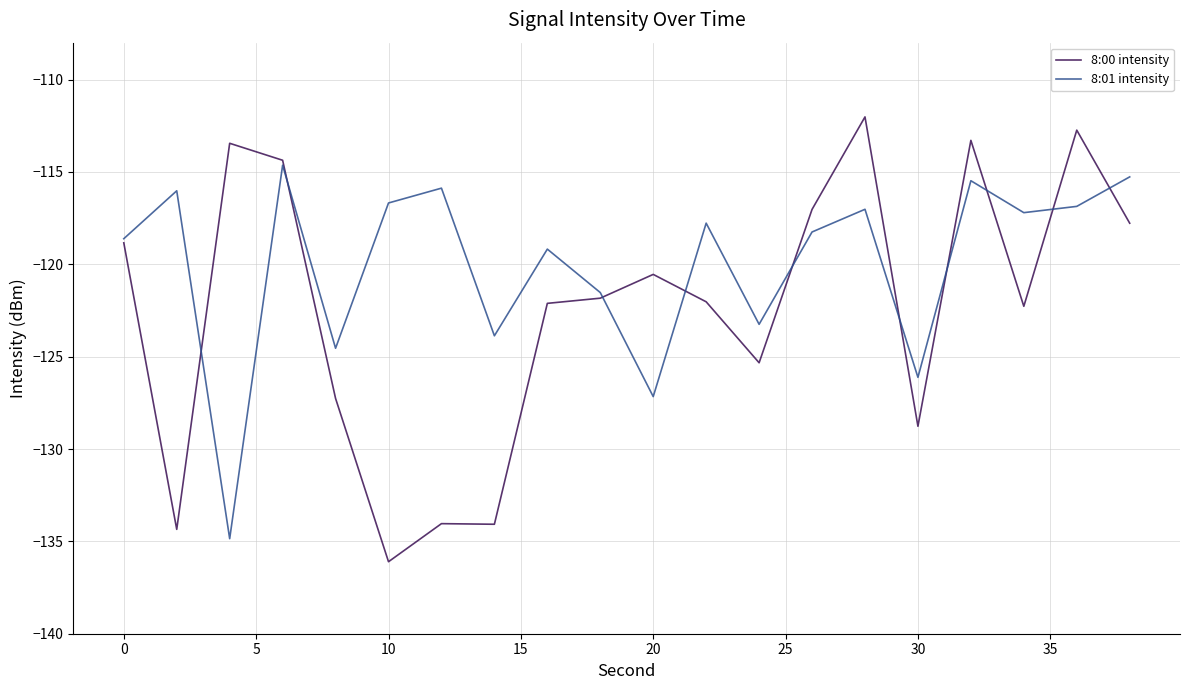

True or false: 8:00 intensity and 8:01 intensity intersect in this chart.

True